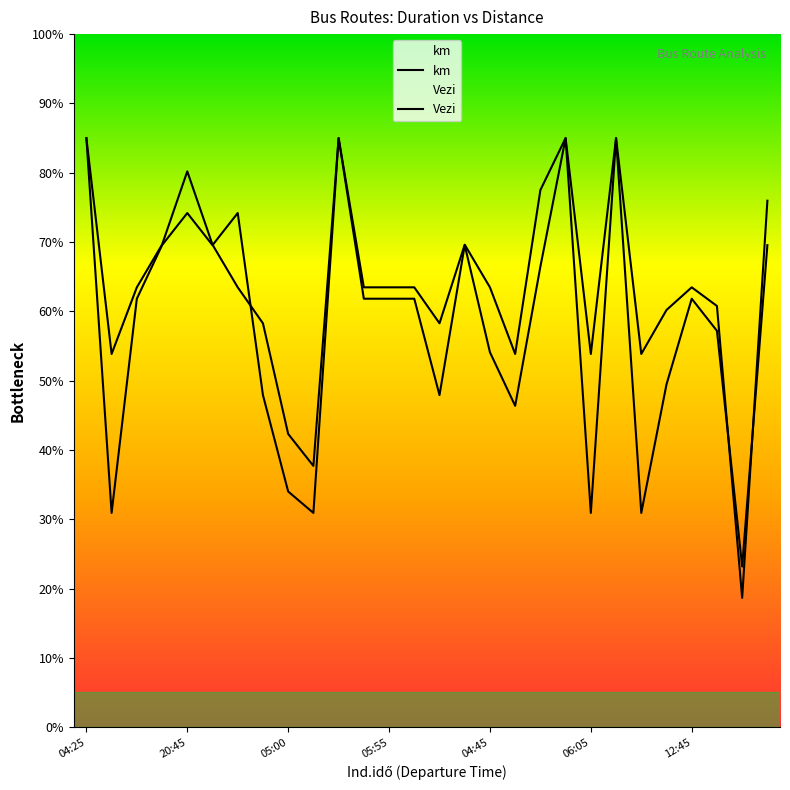

How many interior local peaks does the Vezi series have?

7